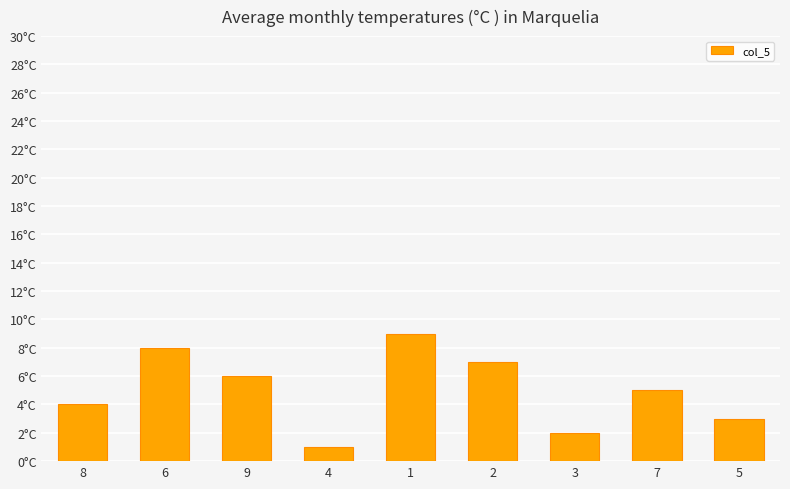

List the labels in order of value, largest first.

1, 6, 2, 9, 7, 8, 5, 3, 4